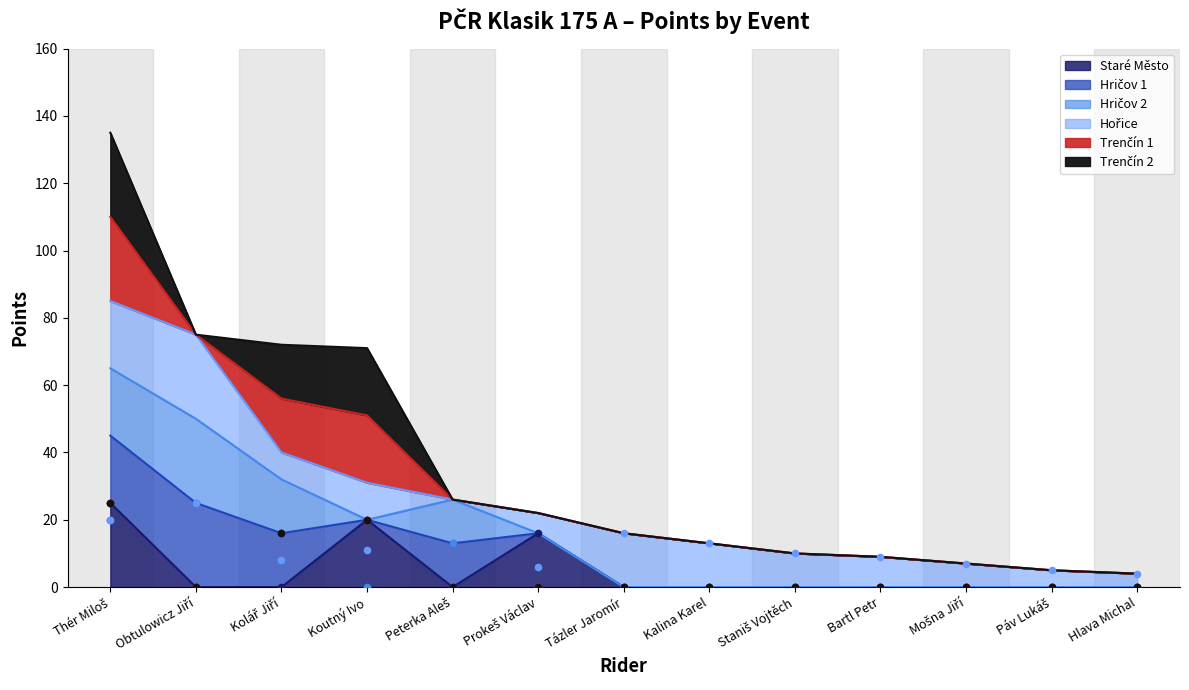

What is the total value across all series at Kolář Jiří?

72